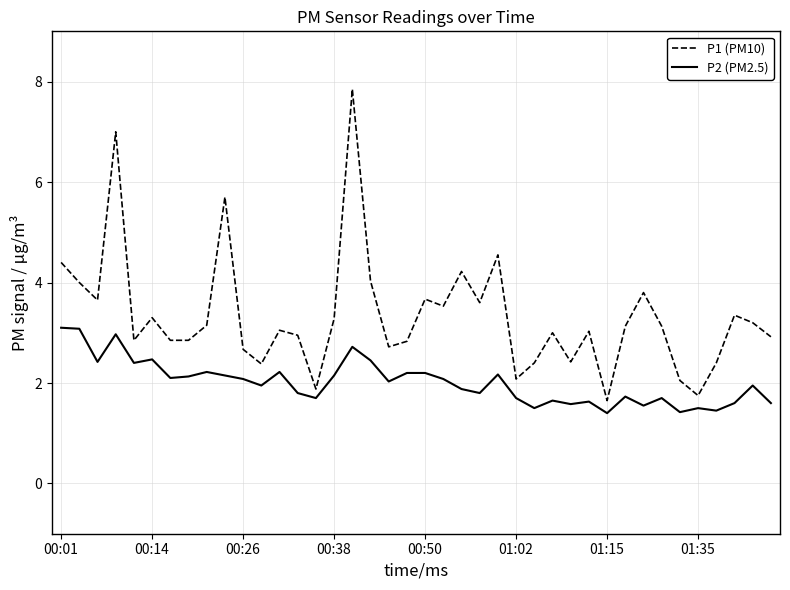

Which series has the largest total across all categories?

P1 (PM10)